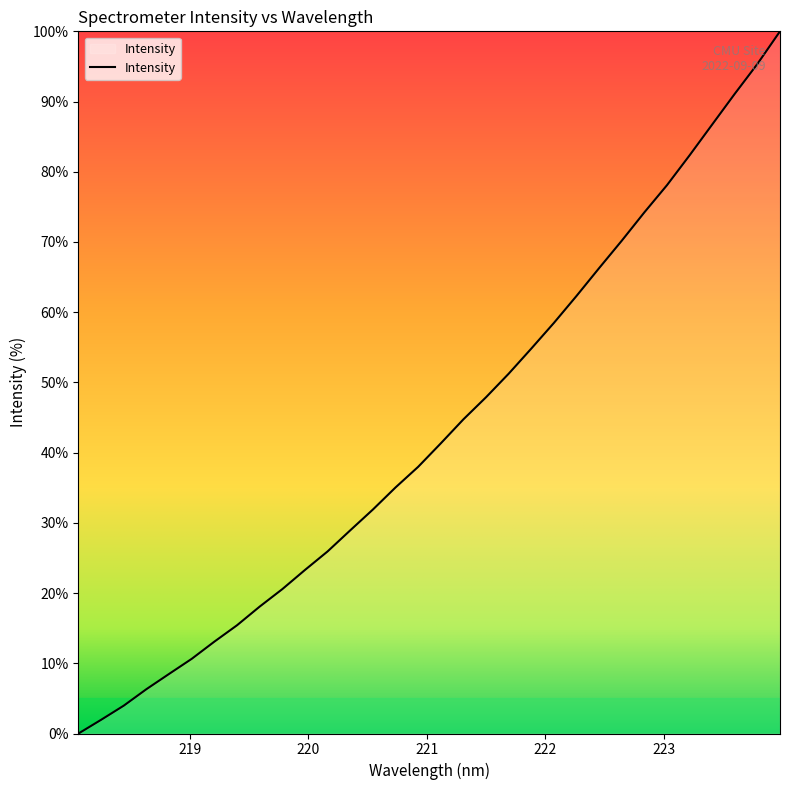

What is the difference between the maximum and minimum values?

100.0